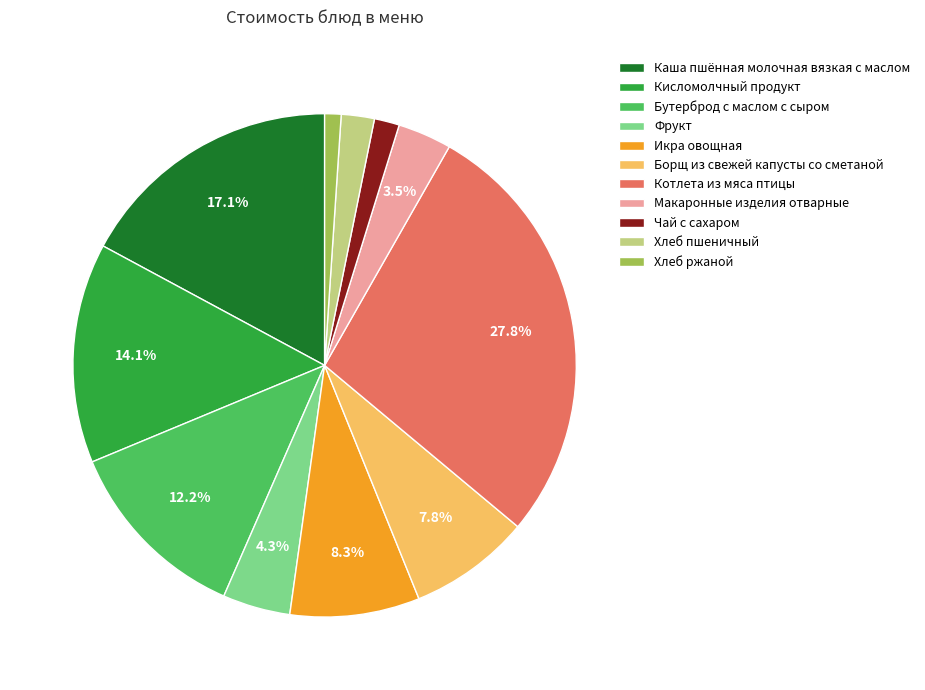

Is Кисломолчный продукт the majority of the pie?

No